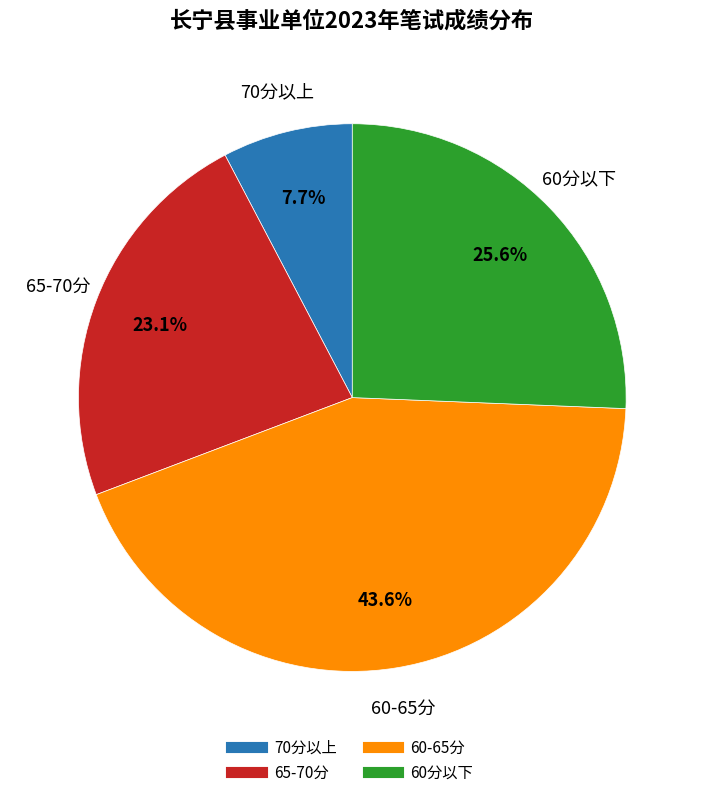

Is there a majority slice in this chart?

No